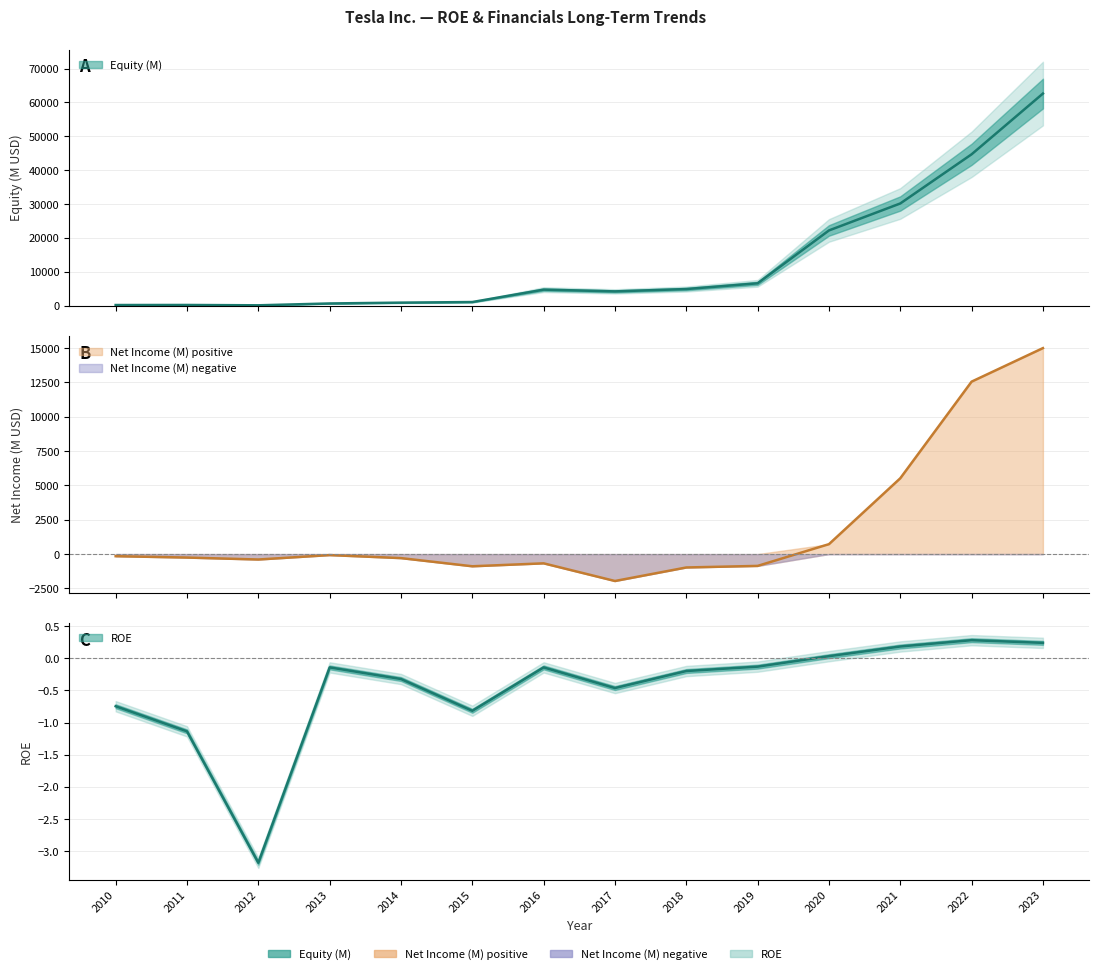

True or false: ROE and Equity (M) intersect in this chart.

False